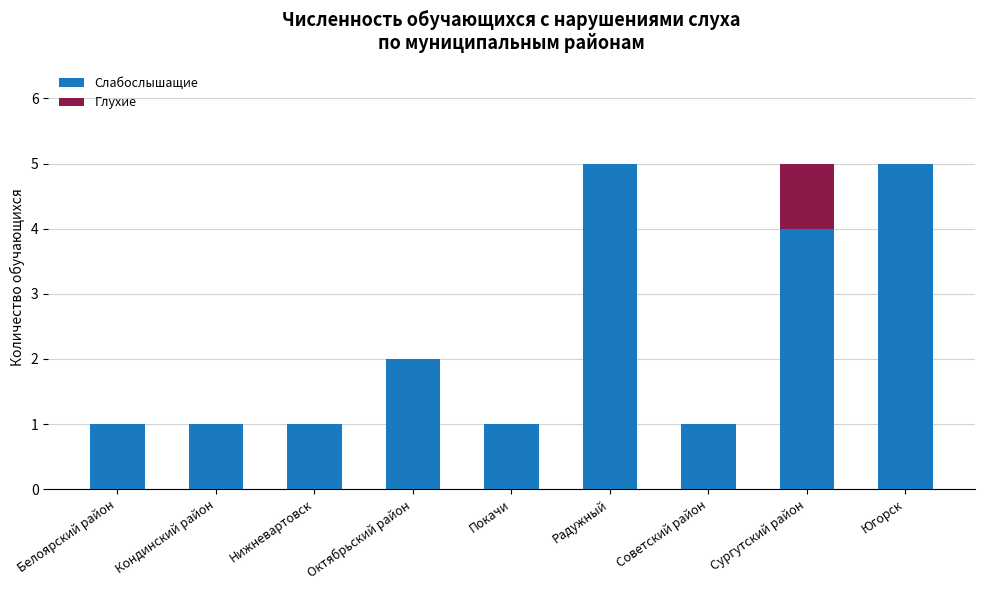

What is the sum of all Слабослышащие values?

21